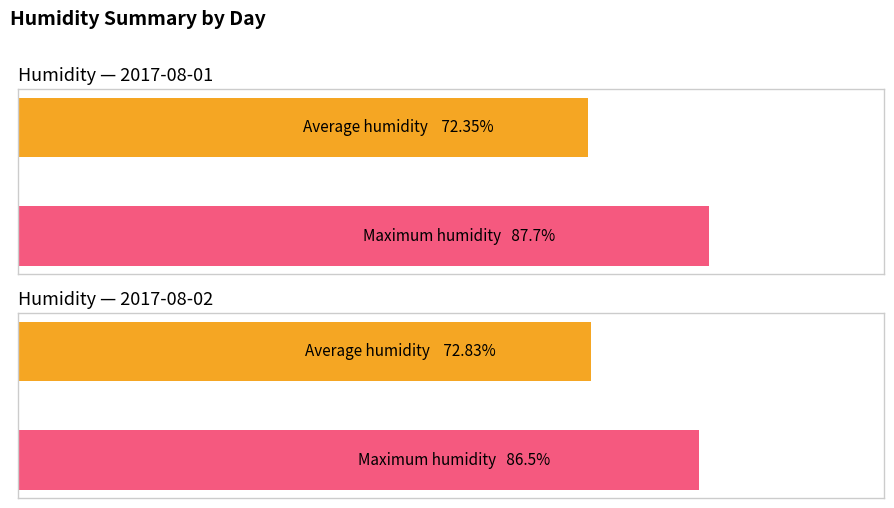

What is the greatest value displayed?

87.7